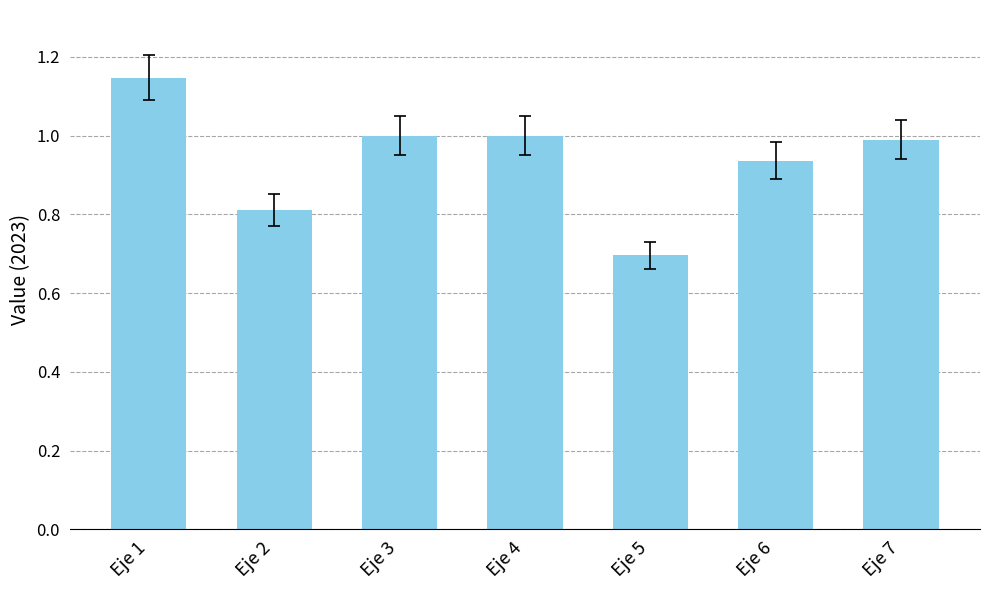

What is the change in value from Eje 1 to Eje 5?

-0.5